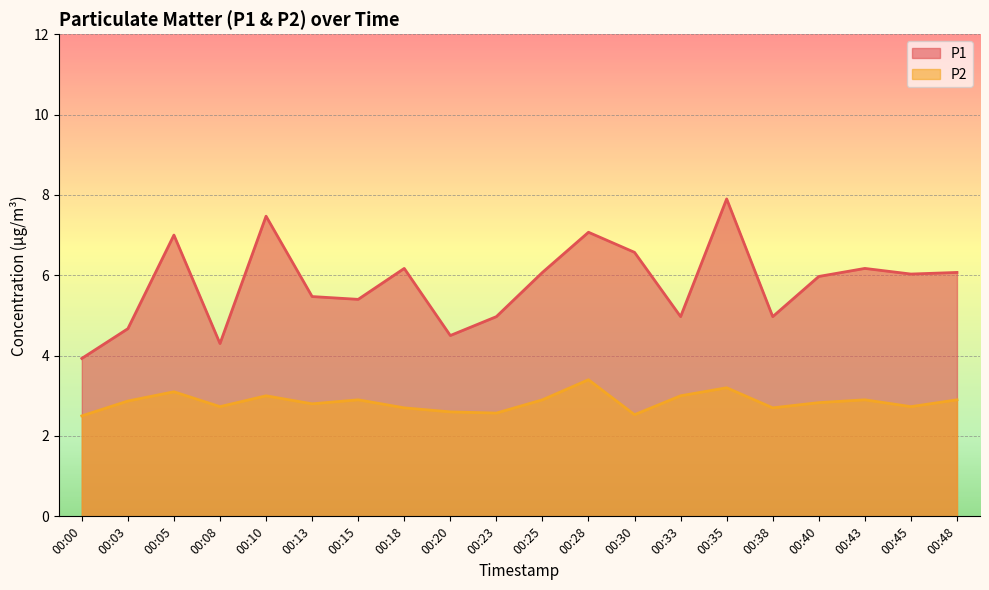

Is it true that P2 equals 2.5 at 00:30?

True